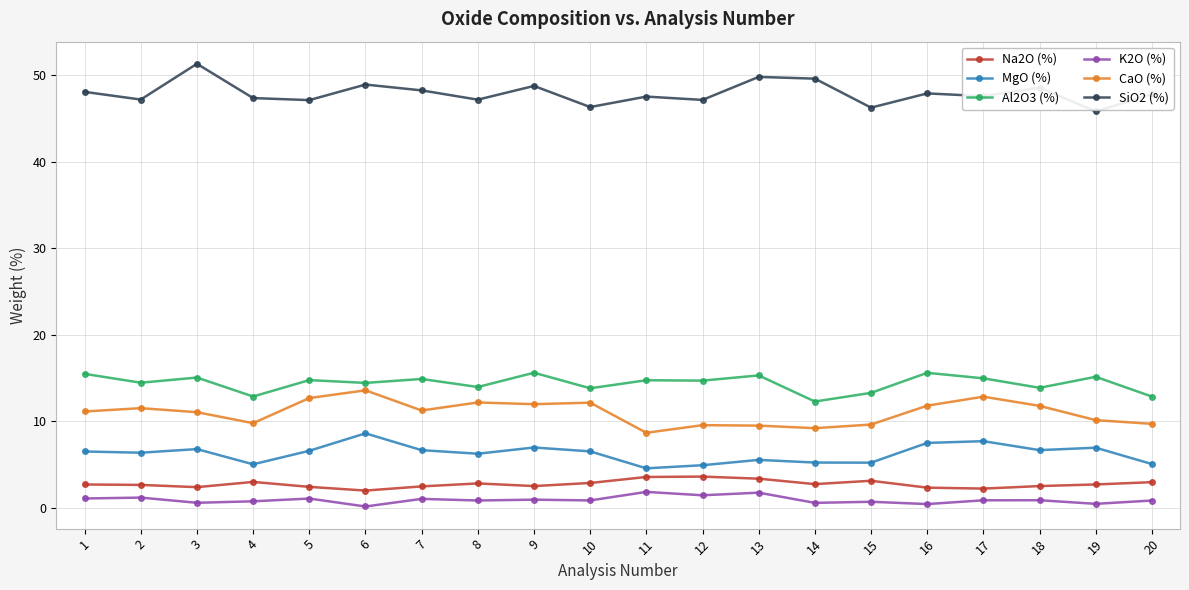

What is the smallest value displayed?

0.1